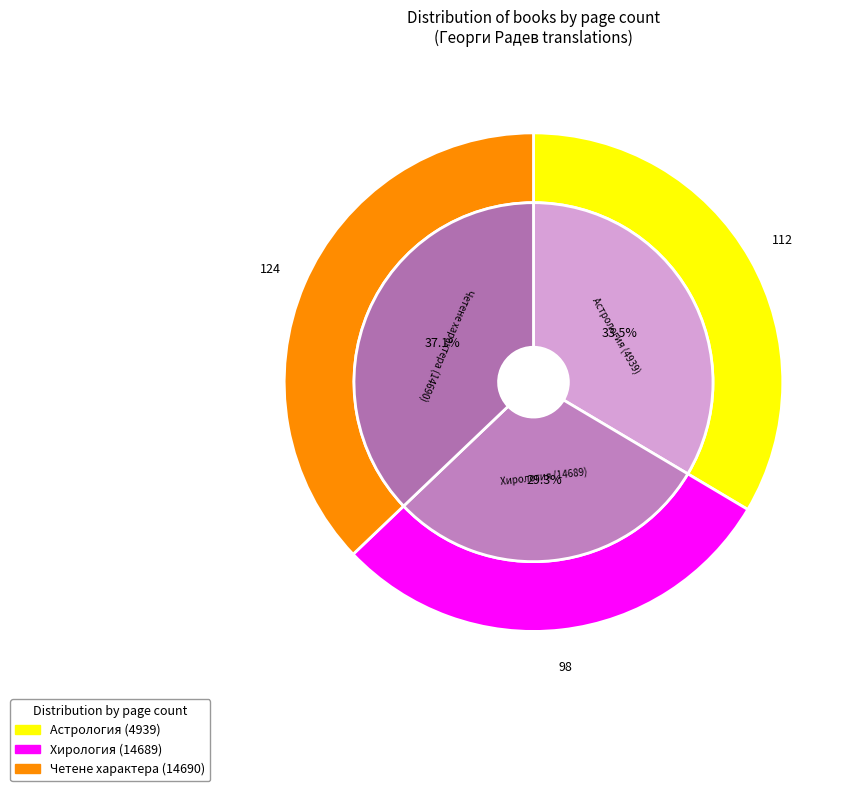

What is the largest slice in the pie chart?

Четене характера (14690)